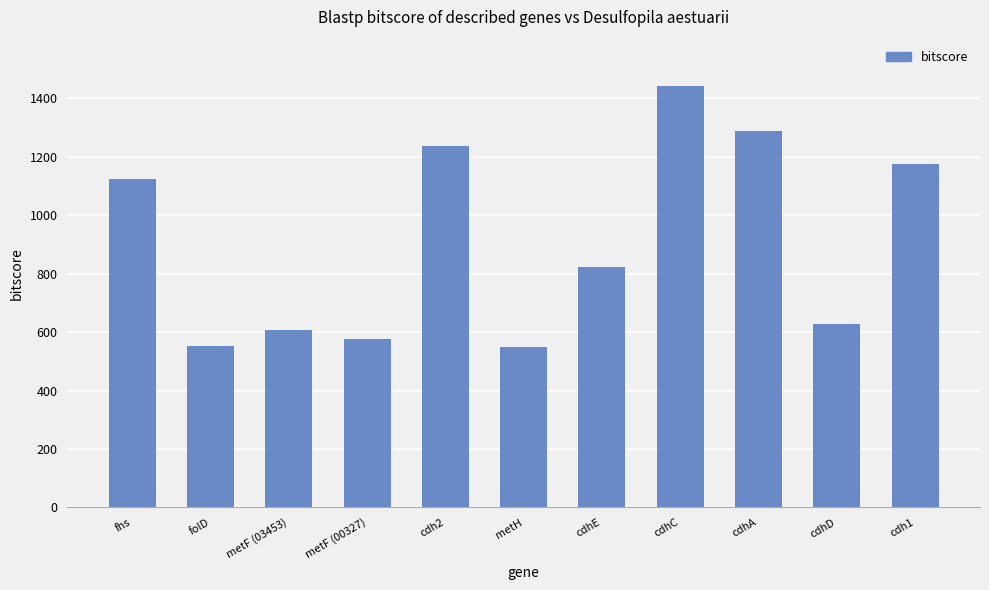

The chart shows a value of 383 at fhs. True or false?

False